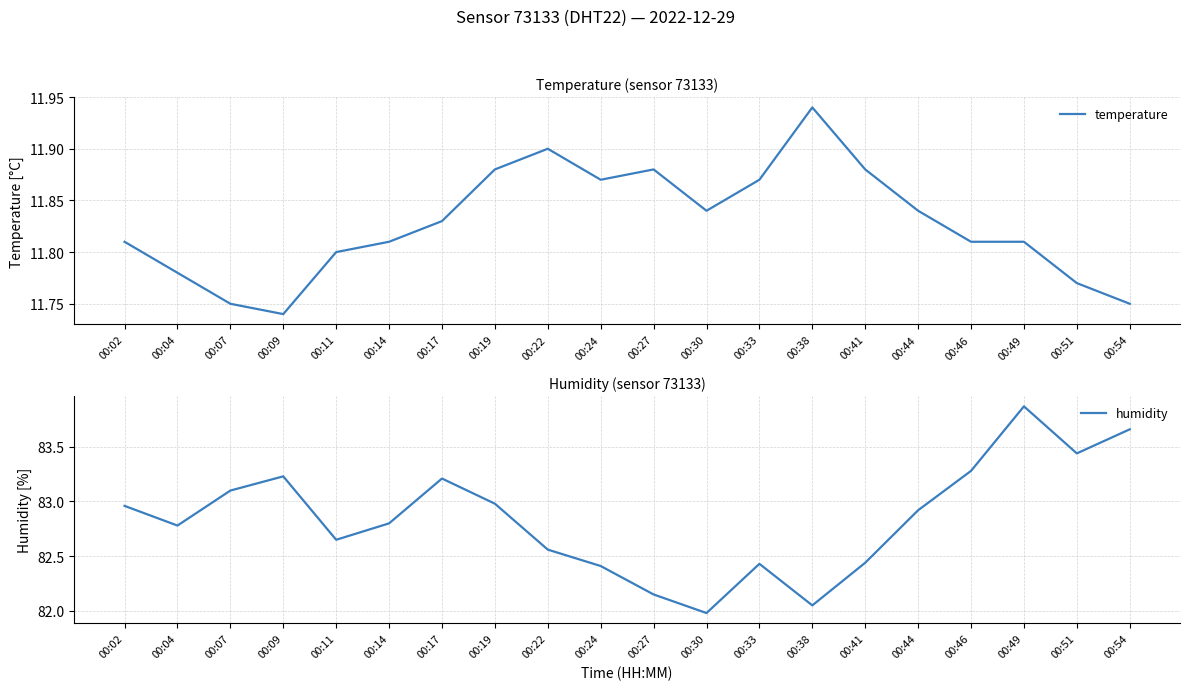

What value does the humidity series have at 00:02?

83.0